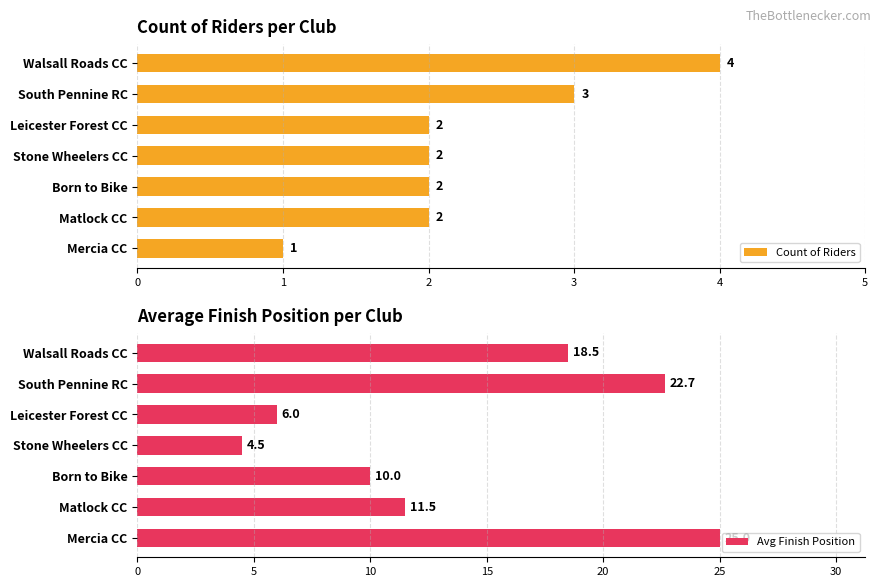

List the series in order of their peak value, lowest first.

Count of Riders, Avg Finish Position